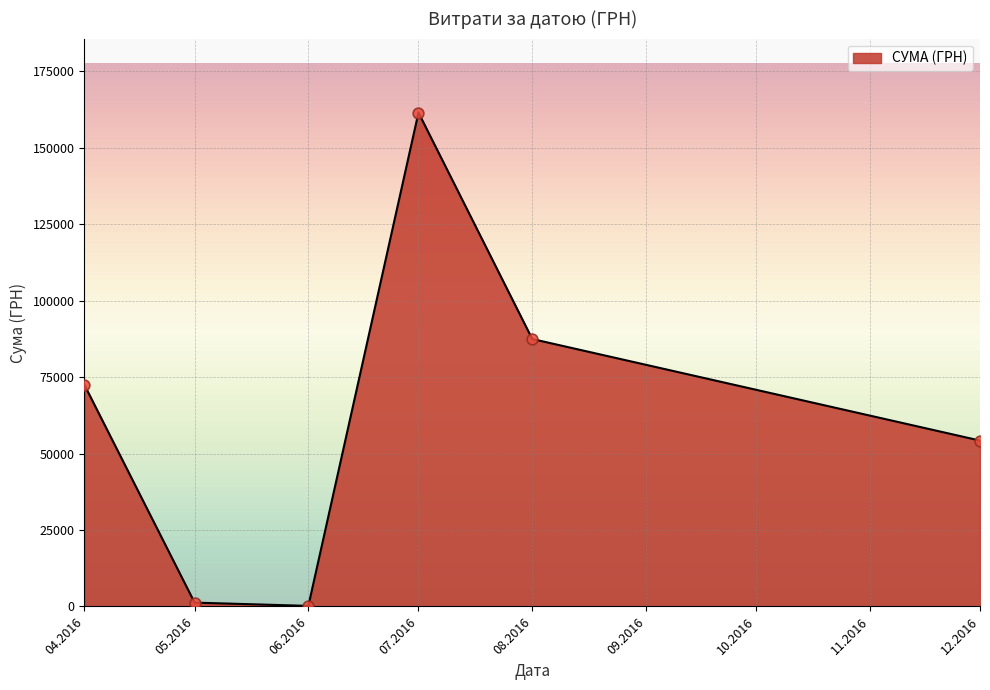

What is the ratio of the value at 07.2016 to the value at 12.2016?

3.0